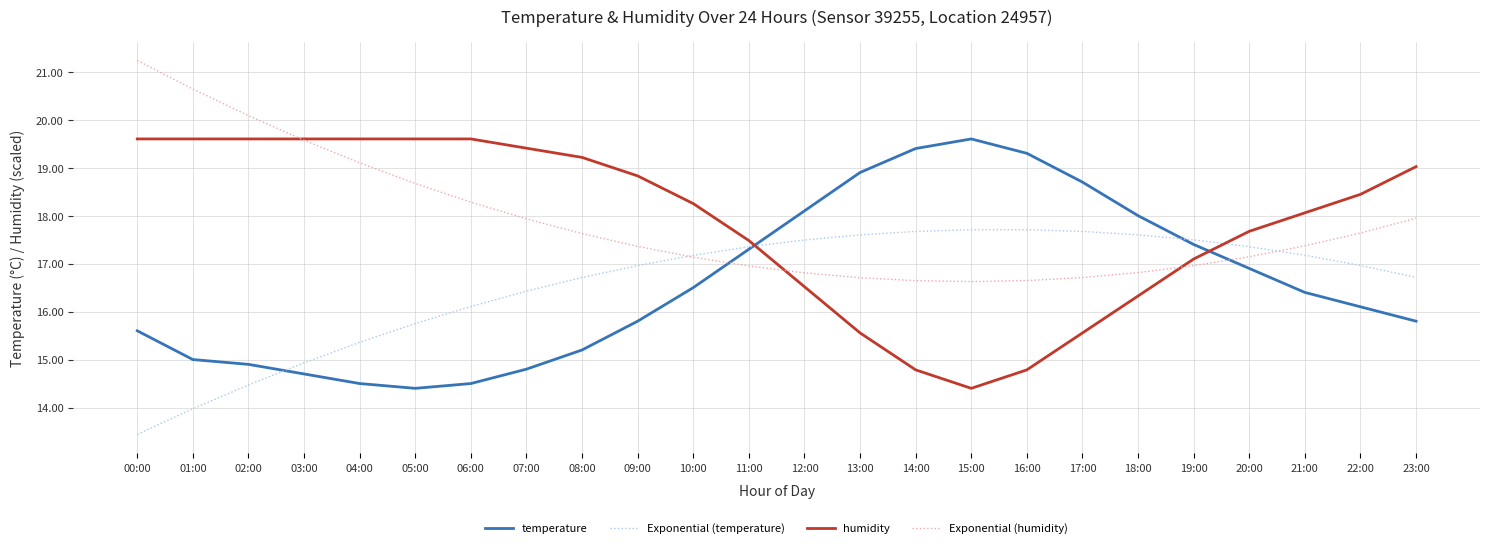

What is the difference between the highest and lowest values at 21:00?

1.7